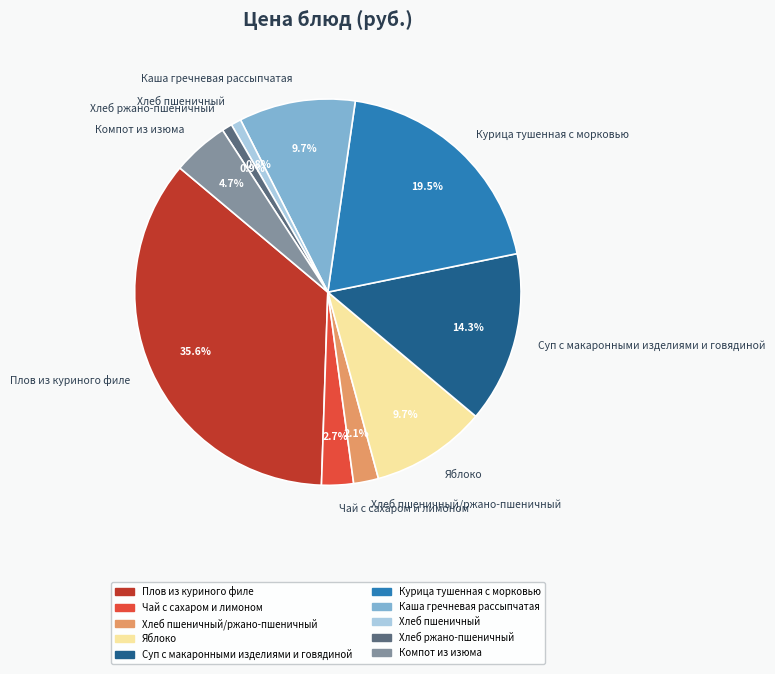

Which category has the biggest portion of the pie?

Плов из куриного филе